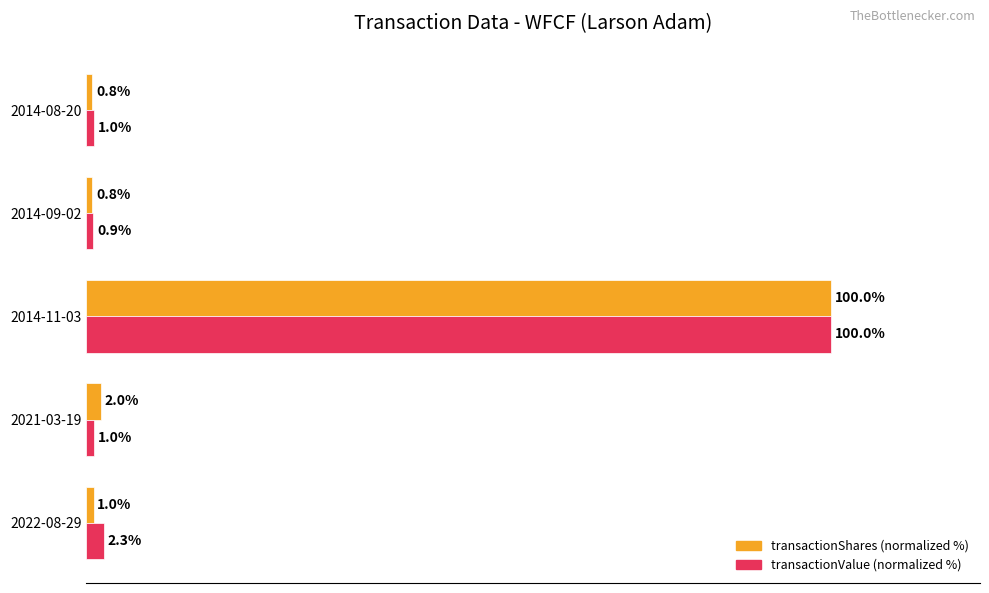

At which category does the chart reach its peak across all series?

2014-11-03